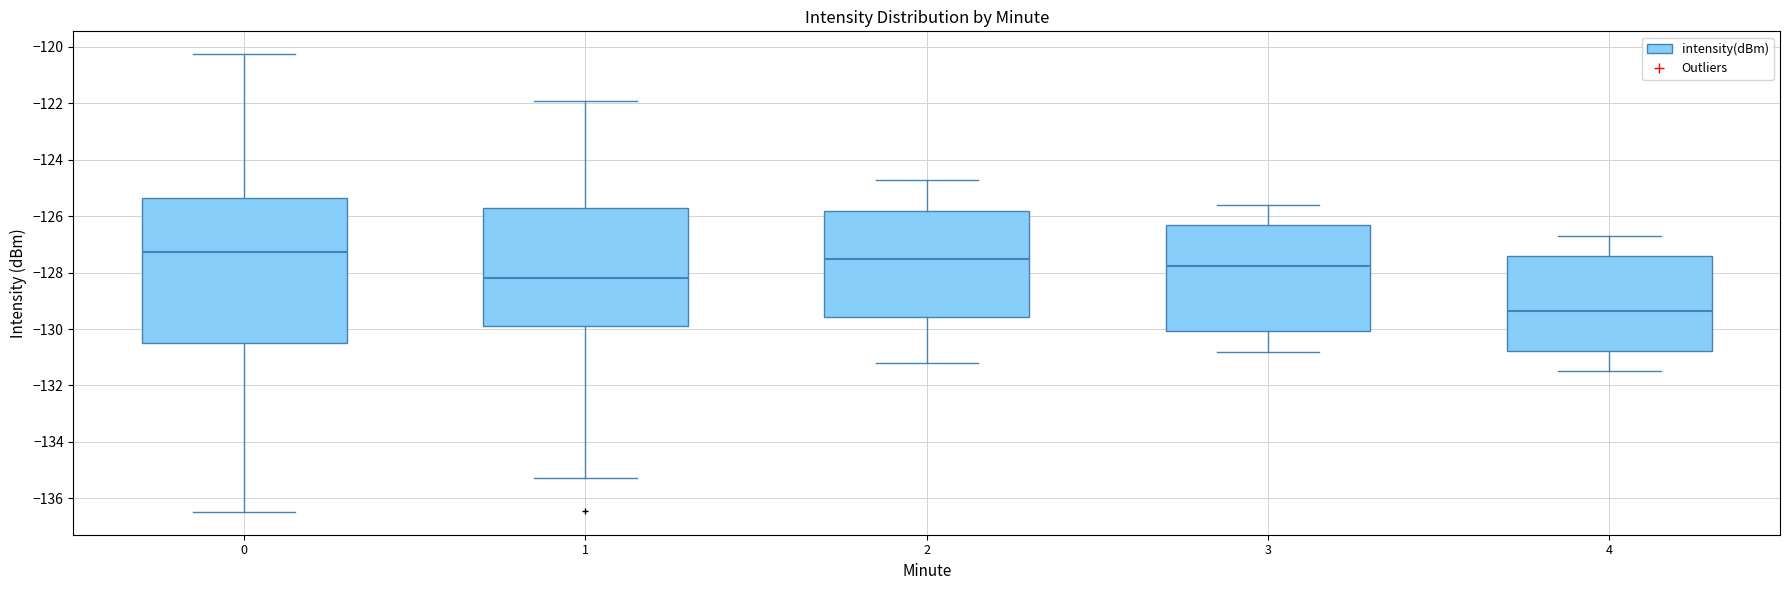

Reading left to right, transcribe this box plot: for each box, give where its median line is, the range the box spans, and where its two whiskers end, as read against the y-axis. The values are not printed on the chart, so give them approximately, as read against the axis.

0: median -127.2, box -130.4 to -125.4, whiskers -136.4 to -120.2
1: median -128.2, box -129.8 to -125.8, whiskers -135.2 to -122.0
2: median -127.4, box -129.6 to -125.8, whiskers -131.2 to -124.6
3: median -127.8, box -130.0 to -126.4, whiskers -130.8 to -125.6
4: median -129.4, box -130.8 to -127.4, whiskers -131.4 to -126.6